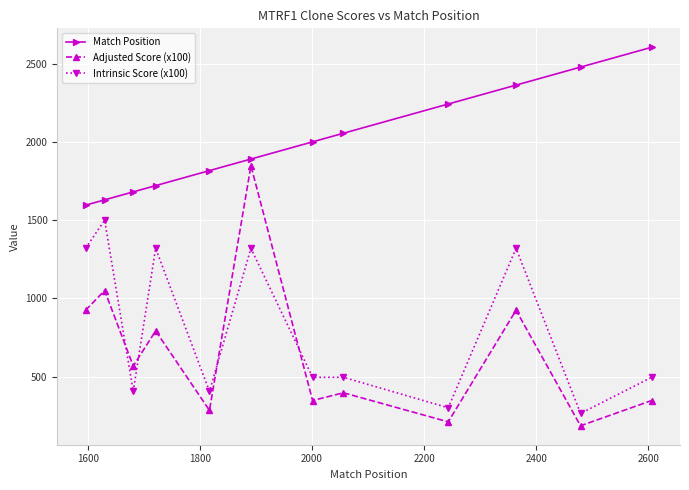

What is the value of the Match Position point at the 4th from the left?

1721.0